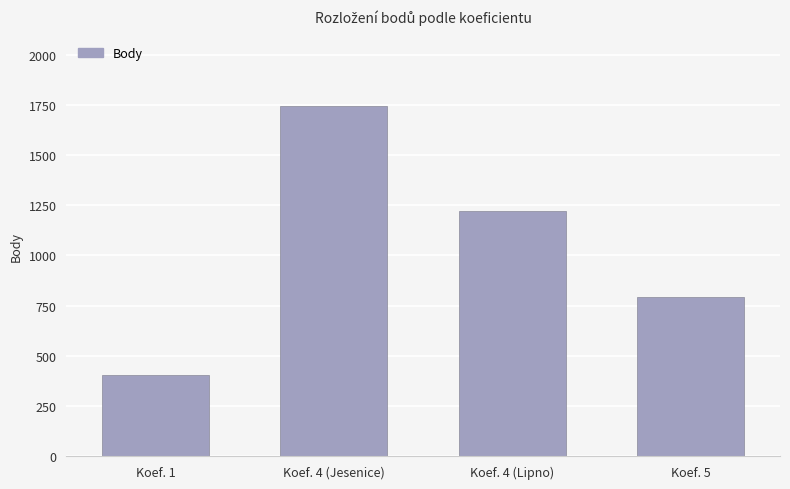

The chart shows a value of 1187 at Koef. 5. True or false?

False